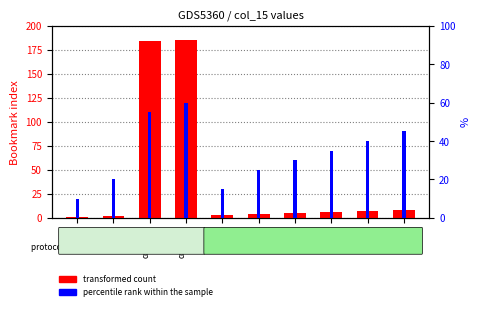

Which series has the largest range (max minus min)?

transformed count